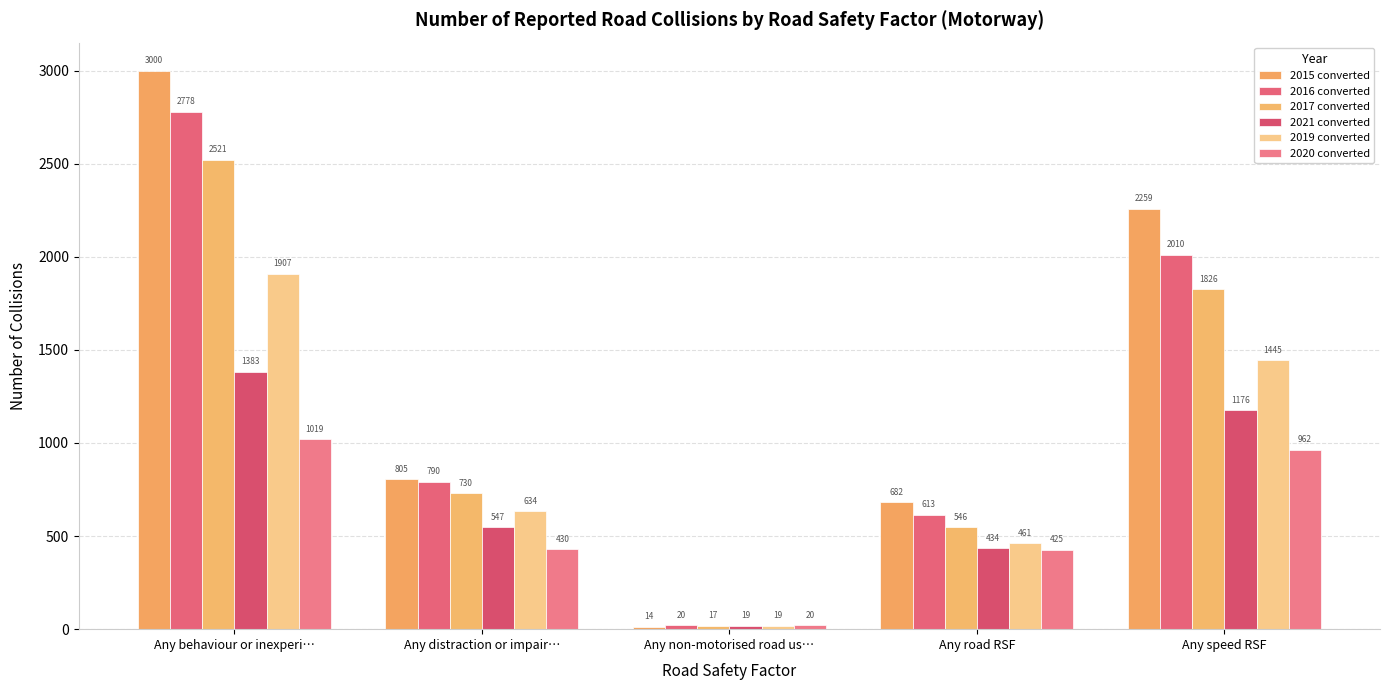

How many bars are there in each group?

6